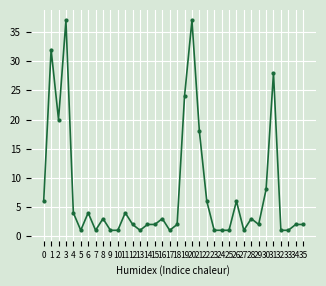

The value at 6 is 4. True or false?

True